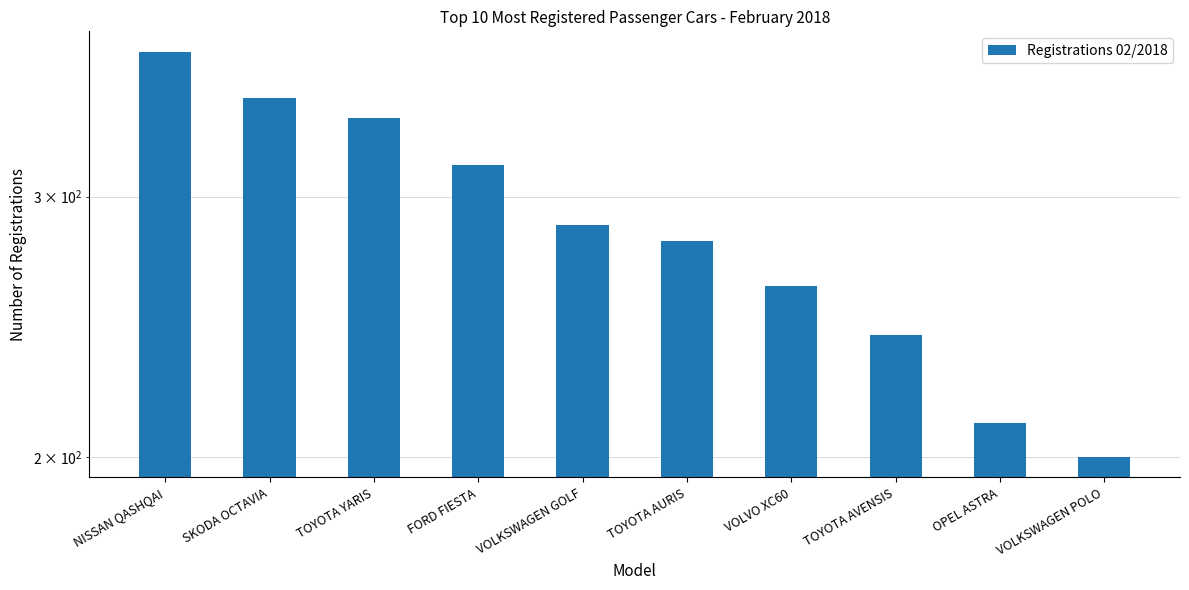

What value does the data have at SKODA OCTAVIA, to the nearest 10?

350